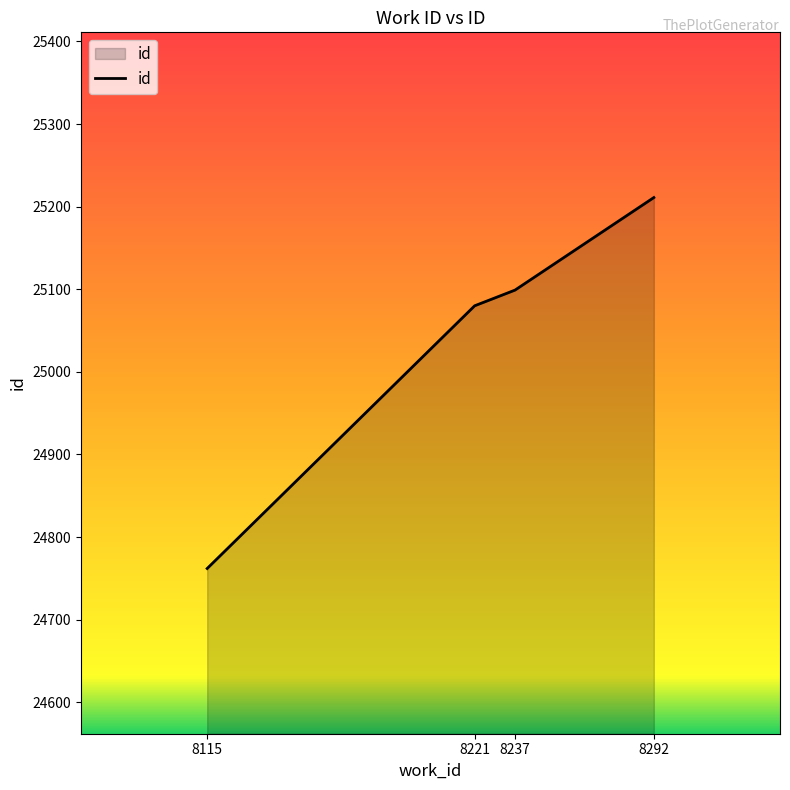

At which category does the chart reach its peak across all series?

8292